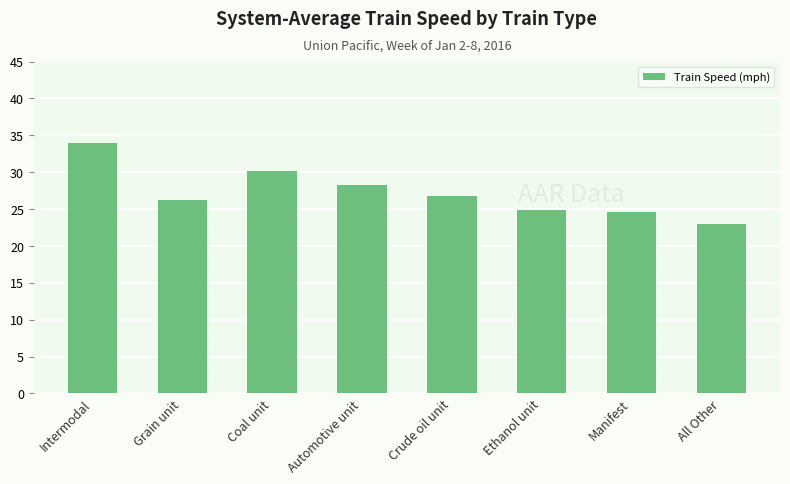

How many data points are less than 26?

3